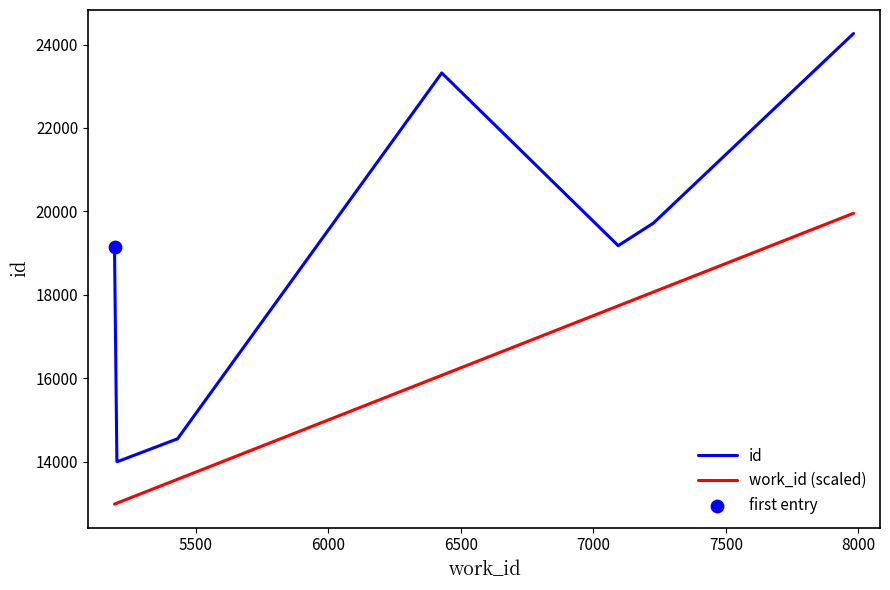

Which series has the widest spread of values?

id